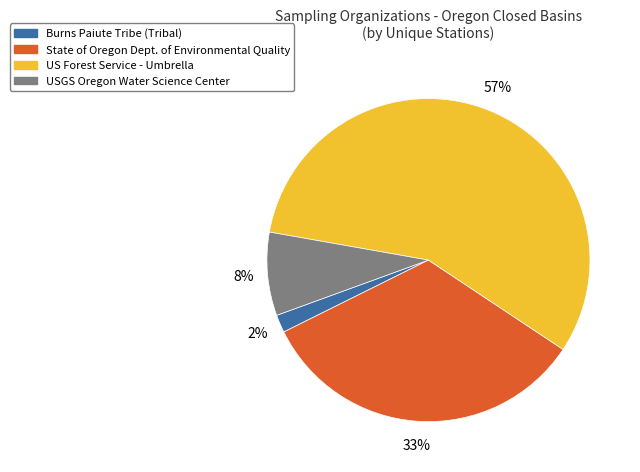

What is the smallest slice in the pie chart?

Burns Paiute Tribe (Tribal)